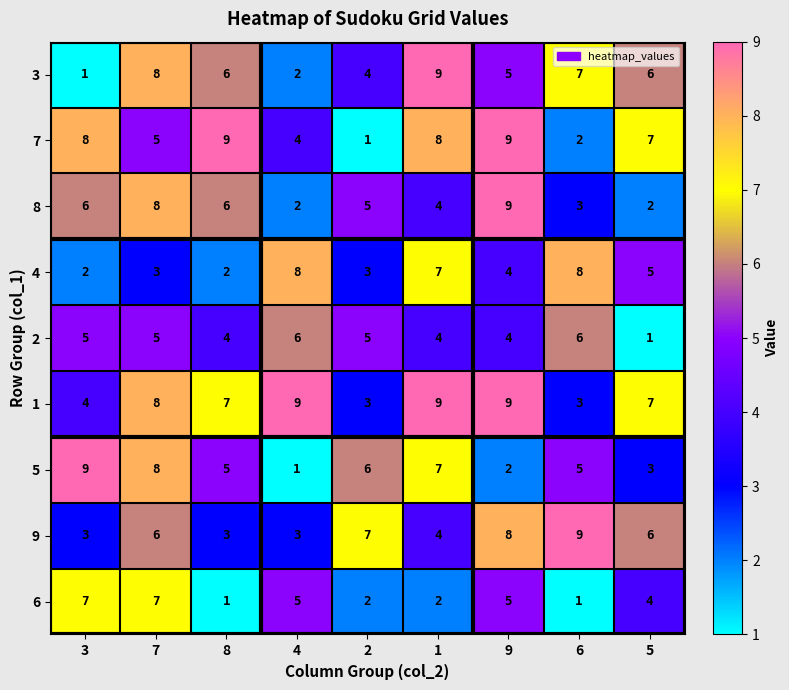

At how many categories does at least one series exceed 1?

9